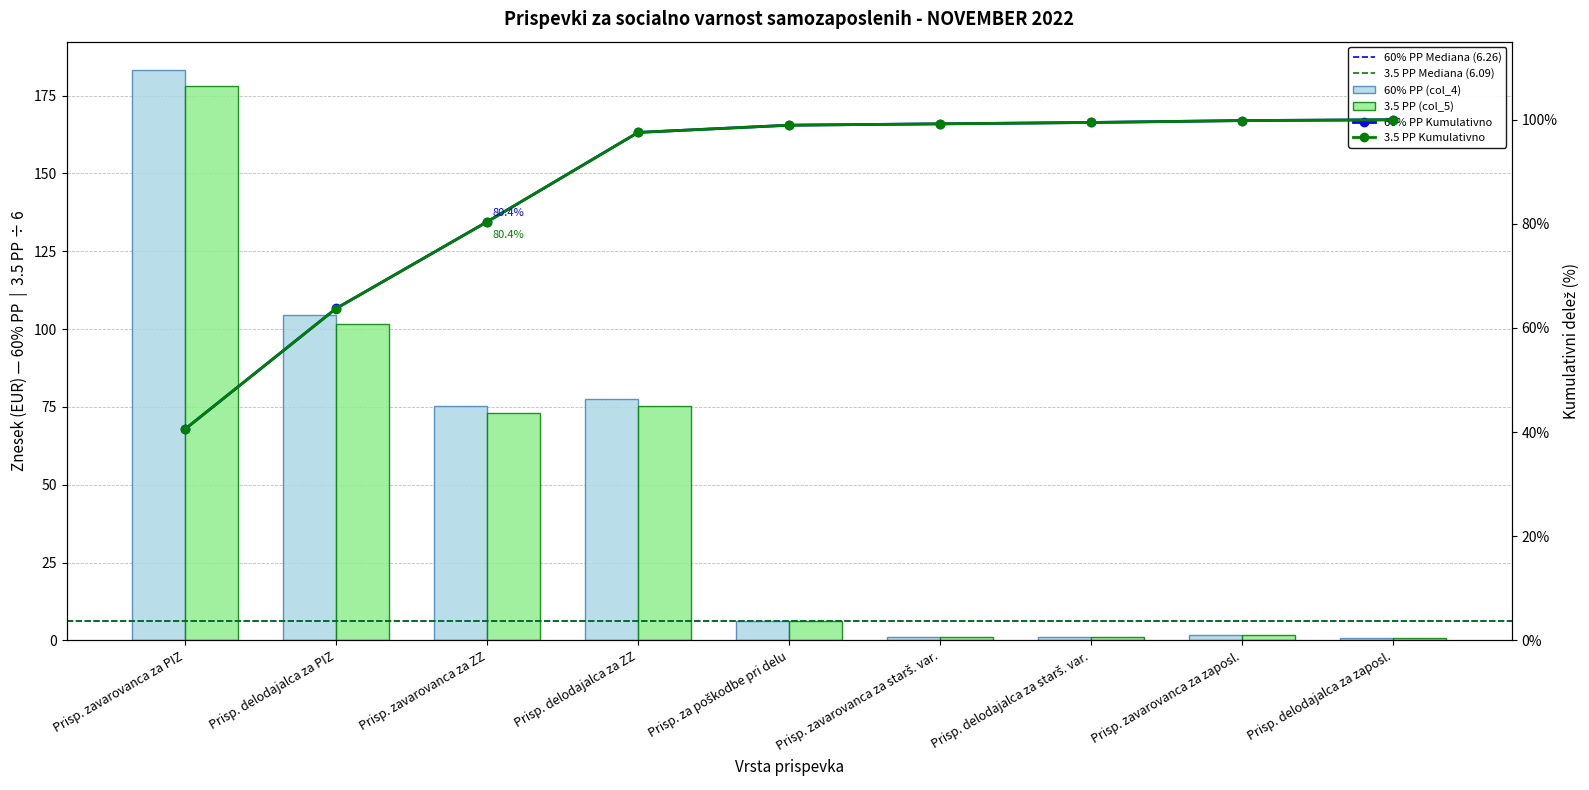

Reading left to right, transcribe all the data shown in this chart.

60% PP (col_4): Prisp. zavarovanca za PIZ=183.2	Prisp. delodajalca za PIZ=104.6	Prisp. zavarovanca za ZZ=75.2	Prisp. delodajalca za ZZ=77.5	Prisp. za poškodbe pri delu=6.3	Prisp. zavarovanca za starš. var.=1.2	Prisp. delodajalca za starš. var.=1.2	Prisp. zavarovanca za zaposl.=1.6	Prisp. delodajalca za zaposl.=0.7
3.5 PP (col_5): Prisp. zavarovanca za PIZ=178.1	Prisp. delodajalca za PIZ=101.7	Prisp. zavarovanca za ZZ=73.1	Prisp. delodajalca za ZZ=75.4	Prisp. za poškodbe pri delu=6.1	Prisp. zavarovanca za starš. var.=1.1	Prisp. delodajalca za starš. var.=1.1	Prisp. zavarovanca za zaposl.=1.6	Prisp. delodajalca za zaposl.=0.7